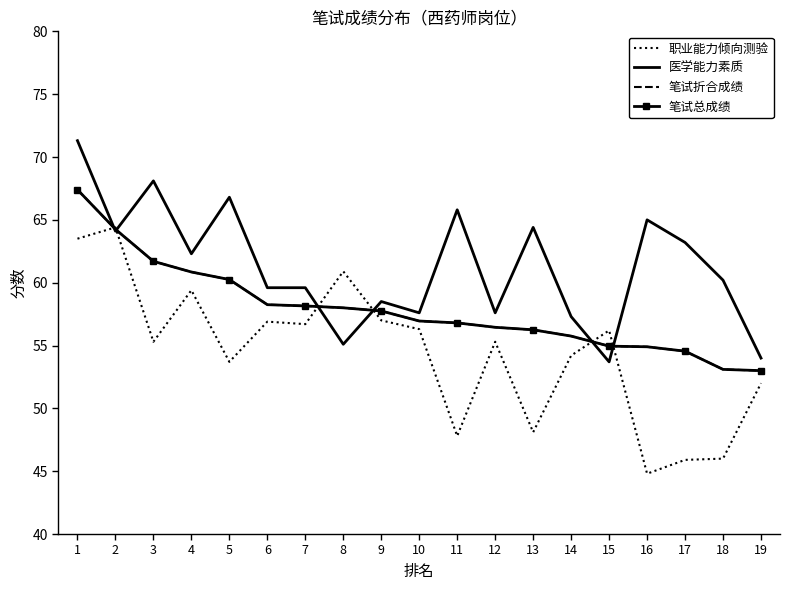

What is the spread (max minus min) of values at 4?

2.9